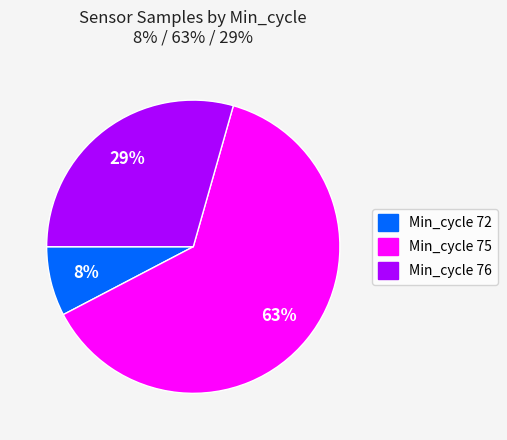

What is the ratio of the value at Min_cycle 72 to the value at Min_cycle 76?

0.3